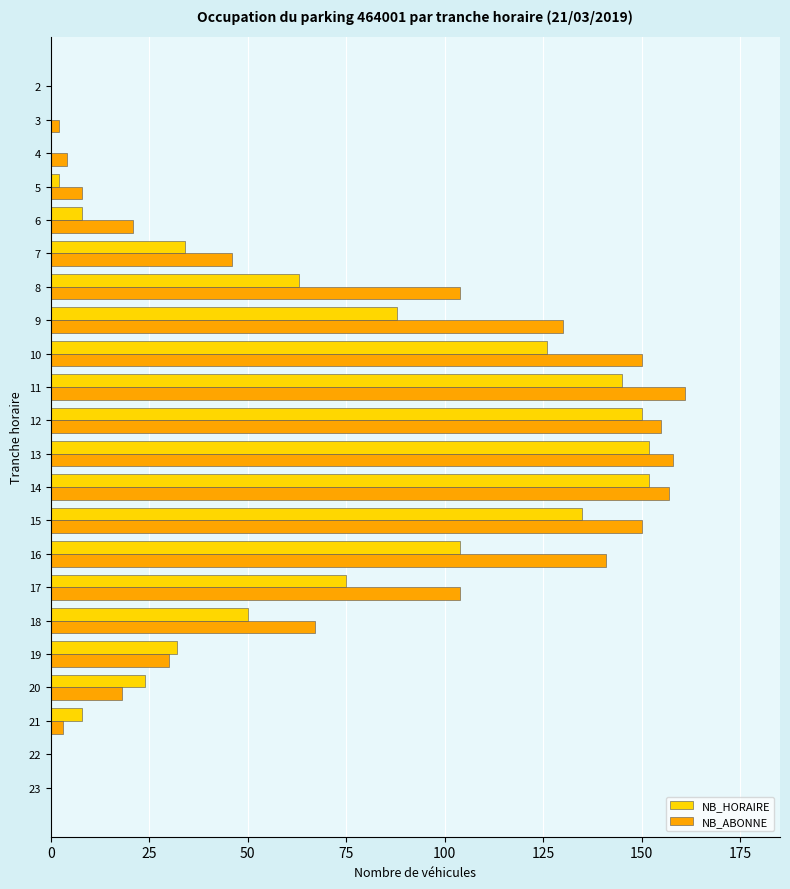

The NB_ABONNE series shows 102 at 18. True or false?

False